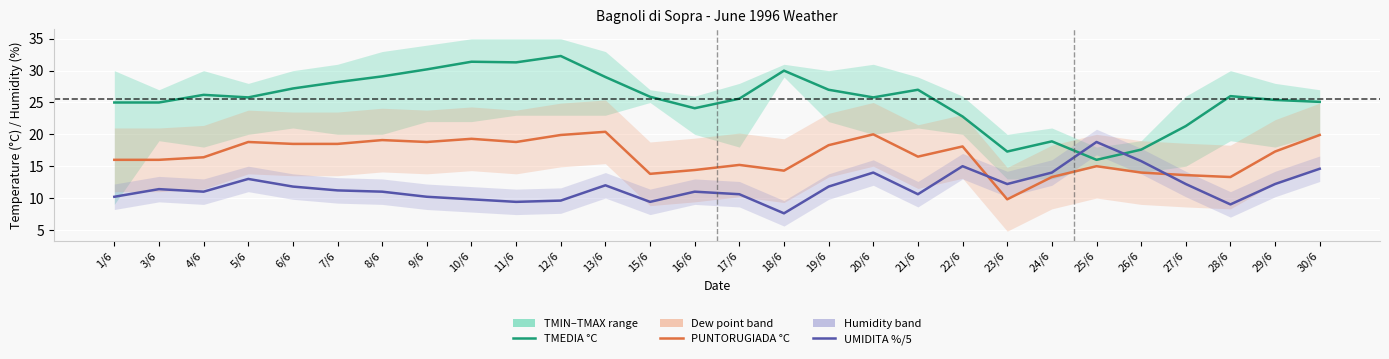

List the series in order of their overall mean, lowest first.

UMIDITA %/5, PUNTORUGIADA °C, TMEDIA °C